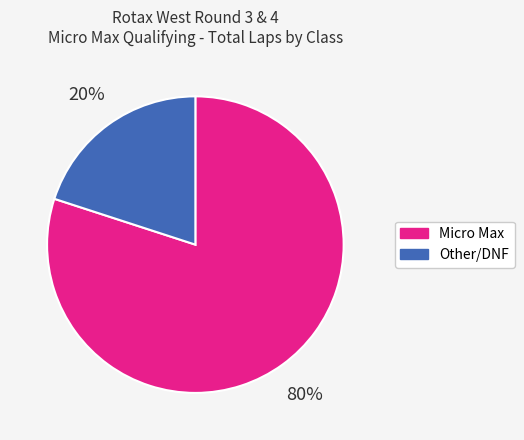

Count the number of slices in the pie.

2